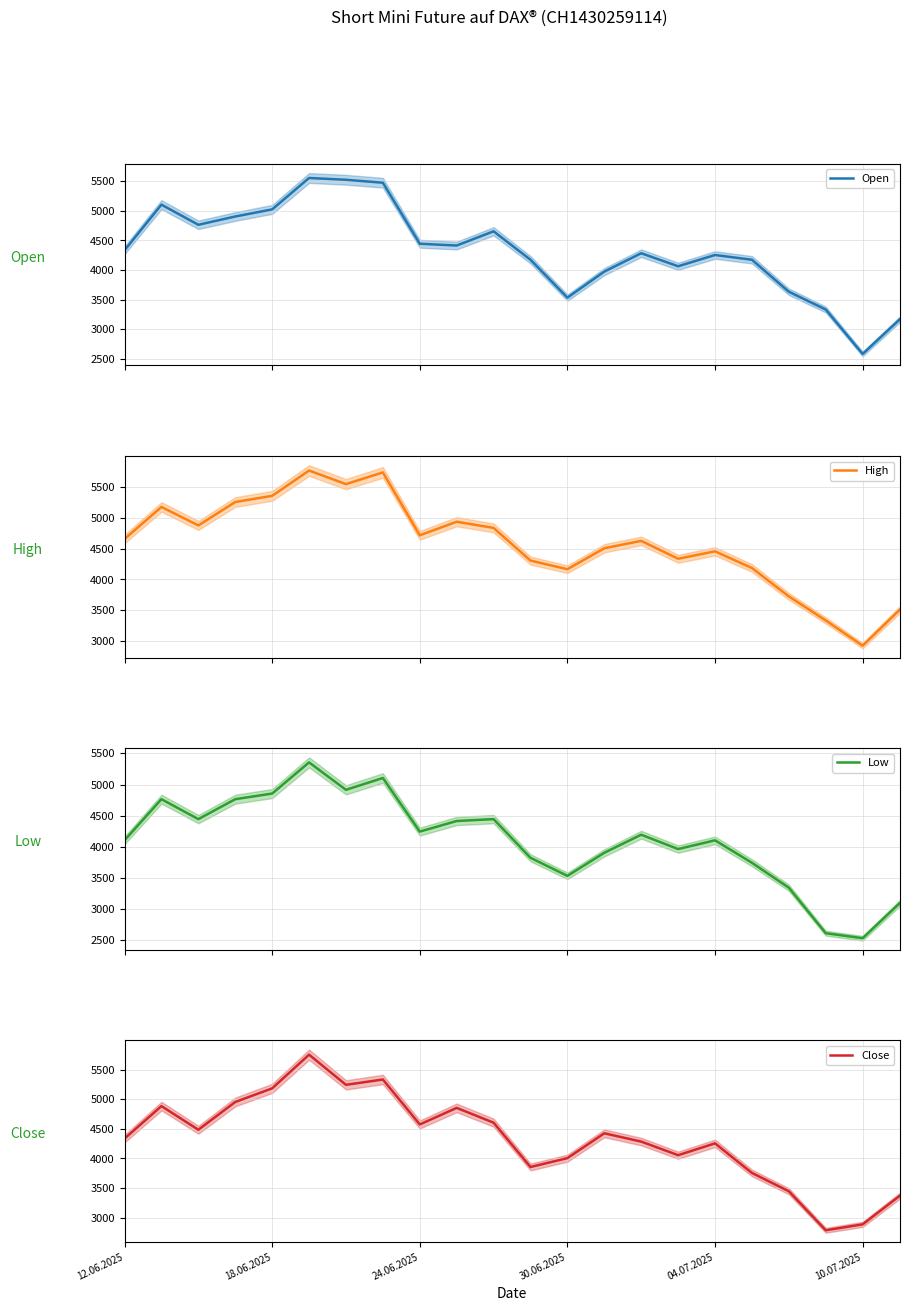

At how many categories does at least one series exceed 3273?

21